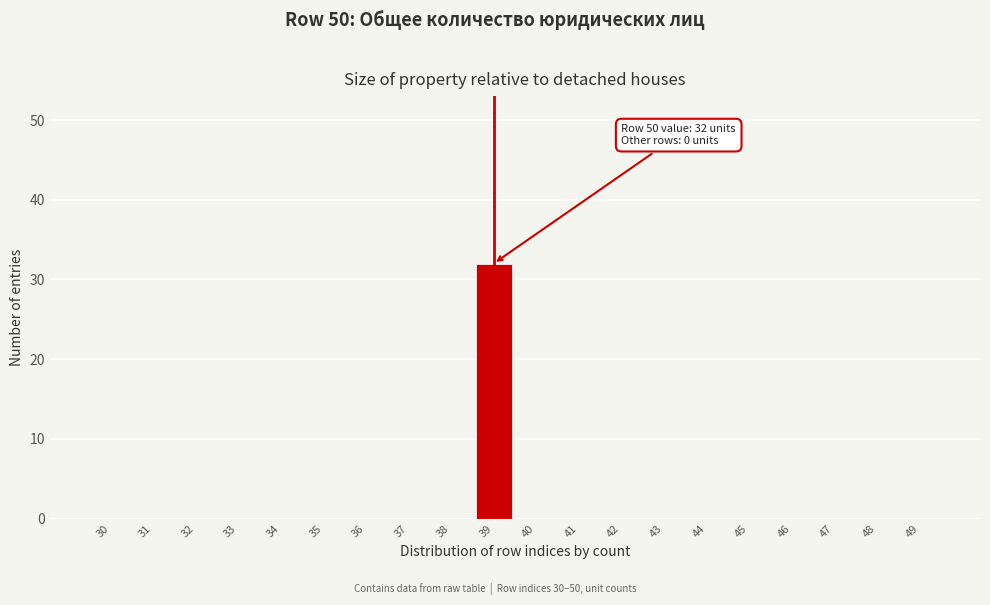

Reading left to right, list all the values displayed in this chart.

30=0	31=0	32=0	33=0	34=0	35=0	36=0	37=0	38=0	39=32	40=0	41=0	42=0	43=0	44=0	45=0	46=0	47=0	48=0	49=0